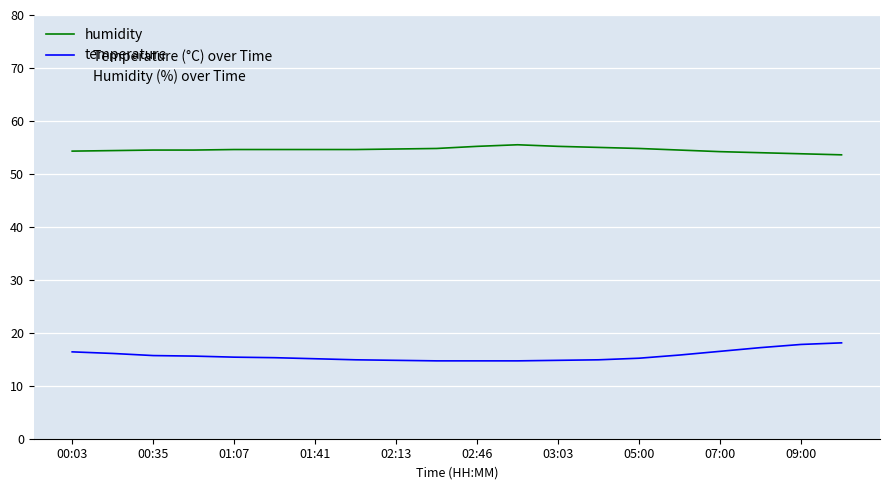

Is this an area chart (filled region under the line)?

No